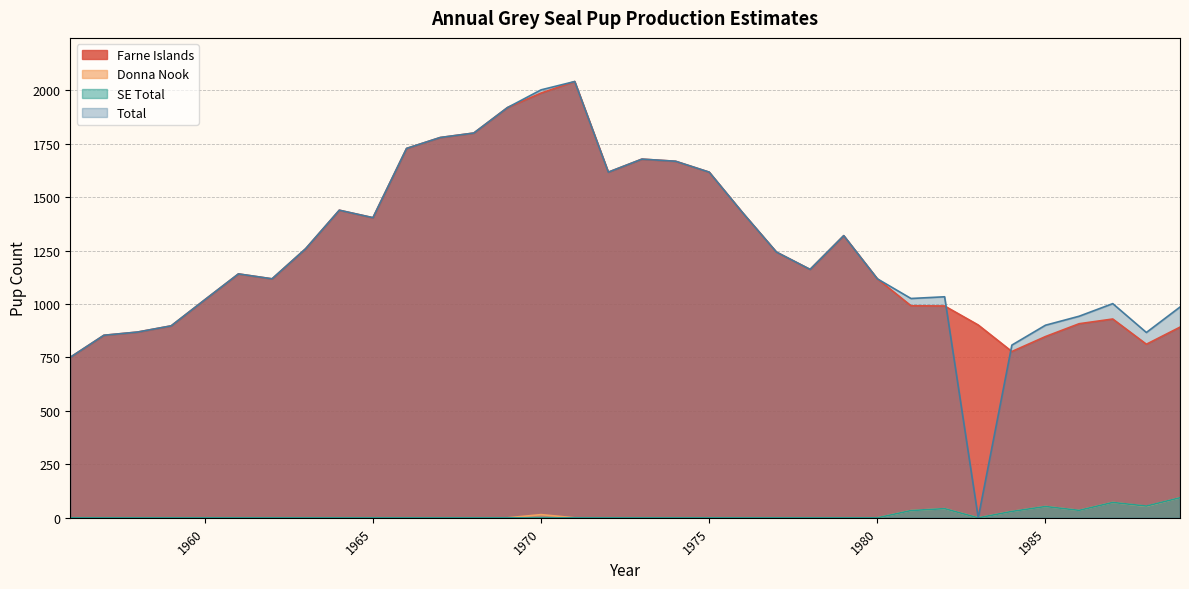

Which has a higher value, 1969 or 1981?

1969